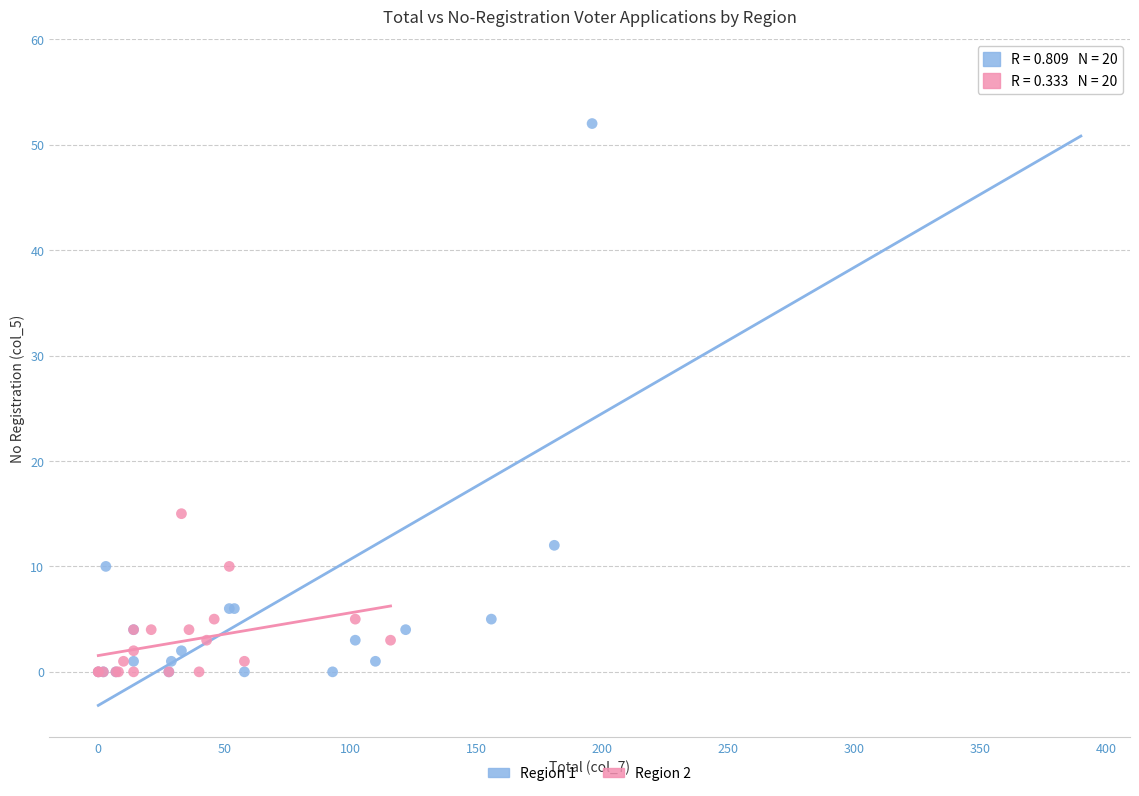

Which series has the largest Y range (max minus min)?

Region 1